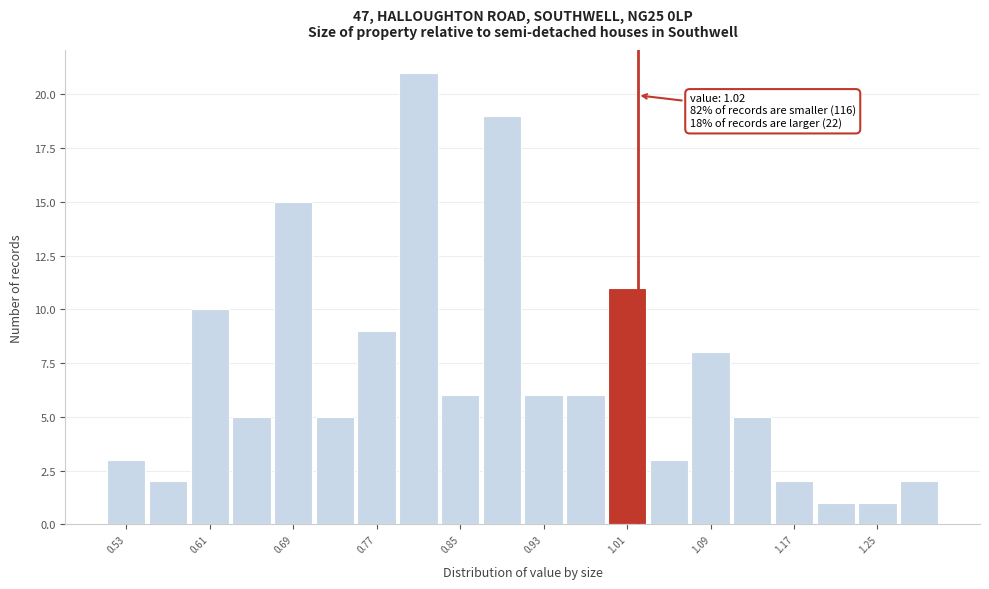

Over which range of the x-axis is the bar tallest?

0.79 to 0.83